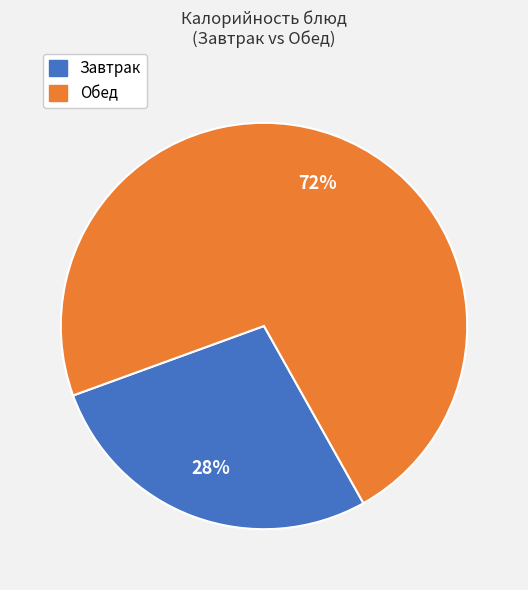

To the nearest percent, what is the average slice percentage?

50%